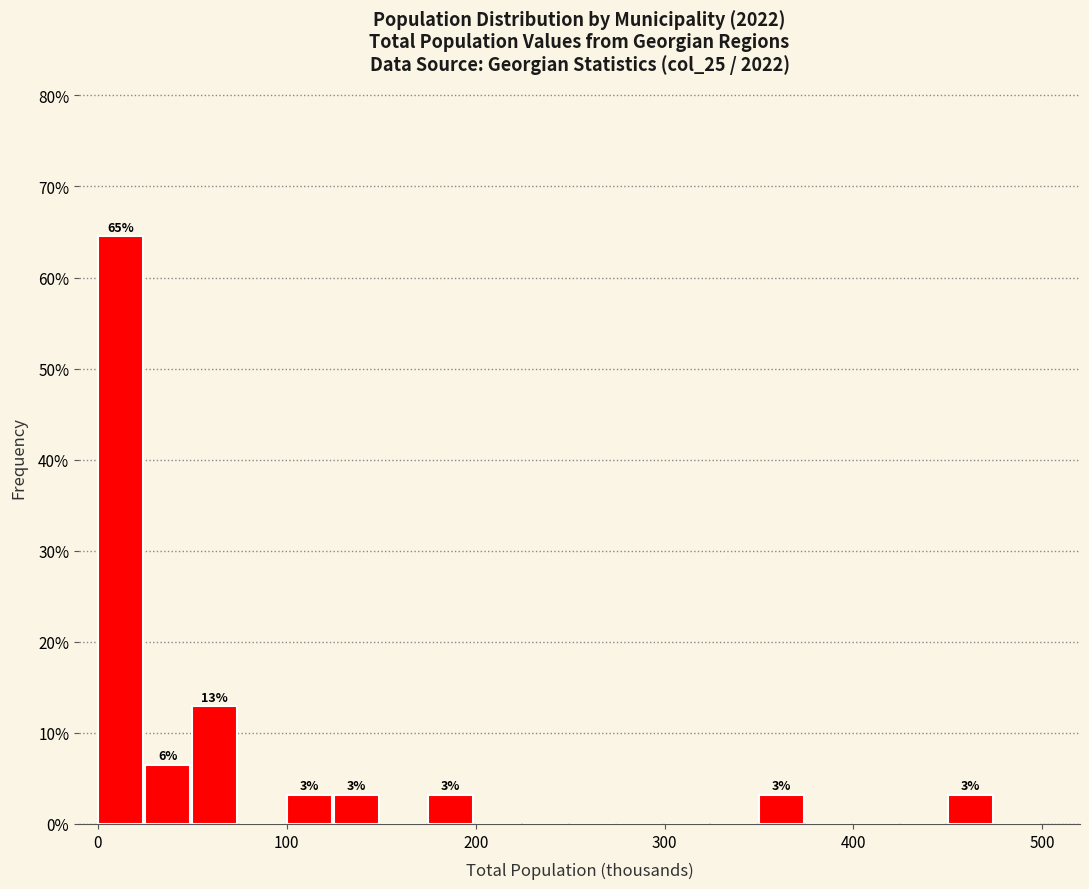

Read against the x-axis, roughly where is the centre of the tallest bar?

10